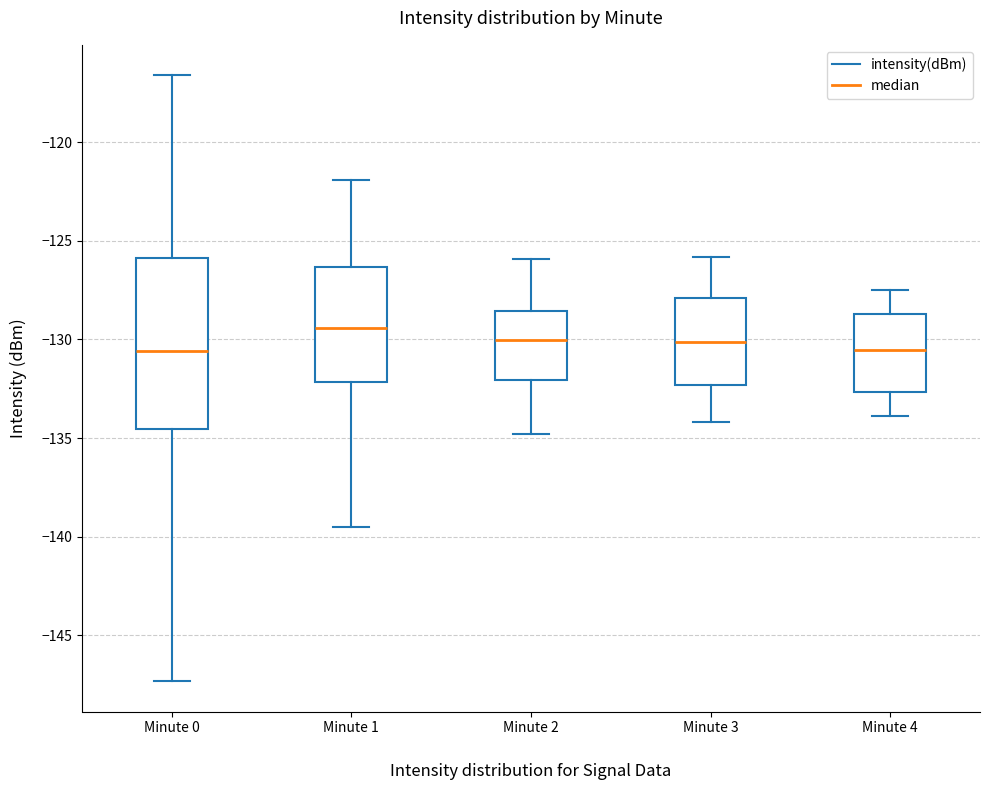

Reading left to right, transcribe this box plot: for each box, give where its median line is, the range the box spans, and where its two whiskers end, as read against the y-axis. The values are not printed on the chart, so give them approximately, as read against the axis.

Minute 0: median -130.5, box -134.5 to -126.0, whiskers -147.5 to -116.5
Minute 1: median -129.5, box -132.0 to -126.5, whiskers -139.5 to -122.0
Minute 2: median -130.0, box -132.0 to -128.5, whiskers -135.0 to -126.0
Minute 3: median -130.0, box -132.5 to -128.0, whiskers -134.0 to -126.0
Minute 4: median -130.5, box -132.5 to -128.5, whiskers -134.0 to -127.5